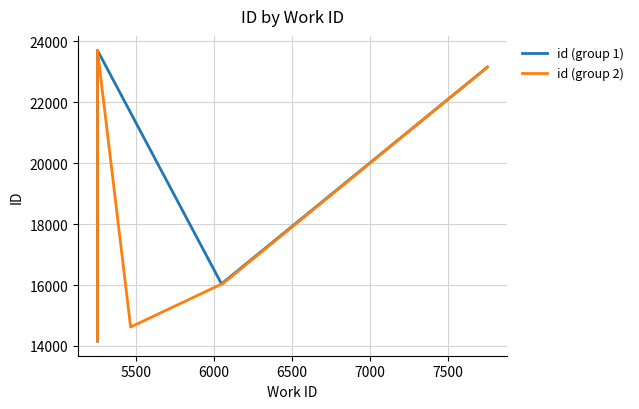

What is the minimum value for id (group 1)?

14156